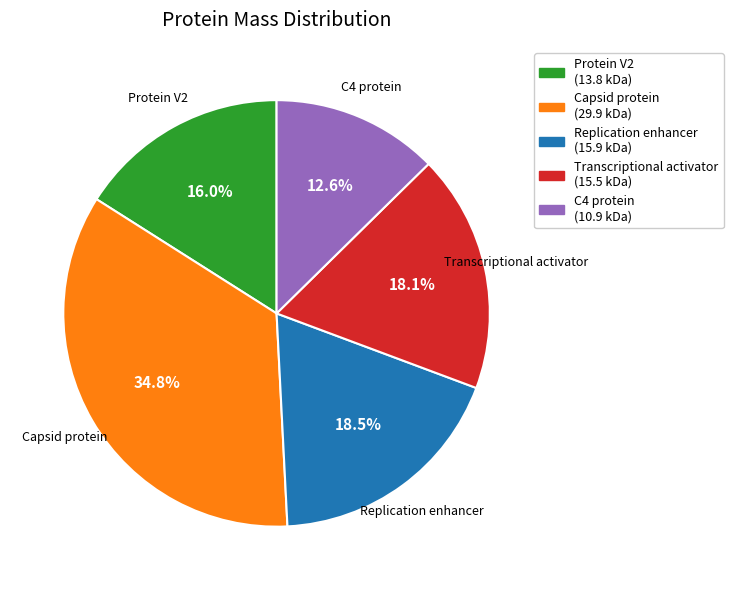

Which has a higher value, C4 protein or Transcriptional activator?

Transcriptional activator